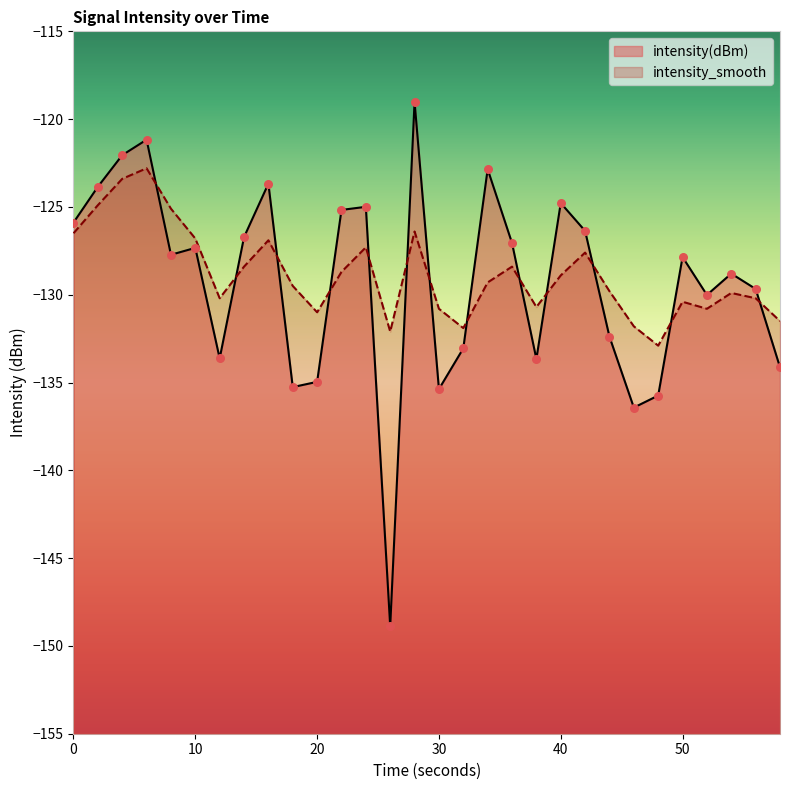

Is the value of intensity(dBm) at 54 greater than the value of intensity_smooth at 28?

No